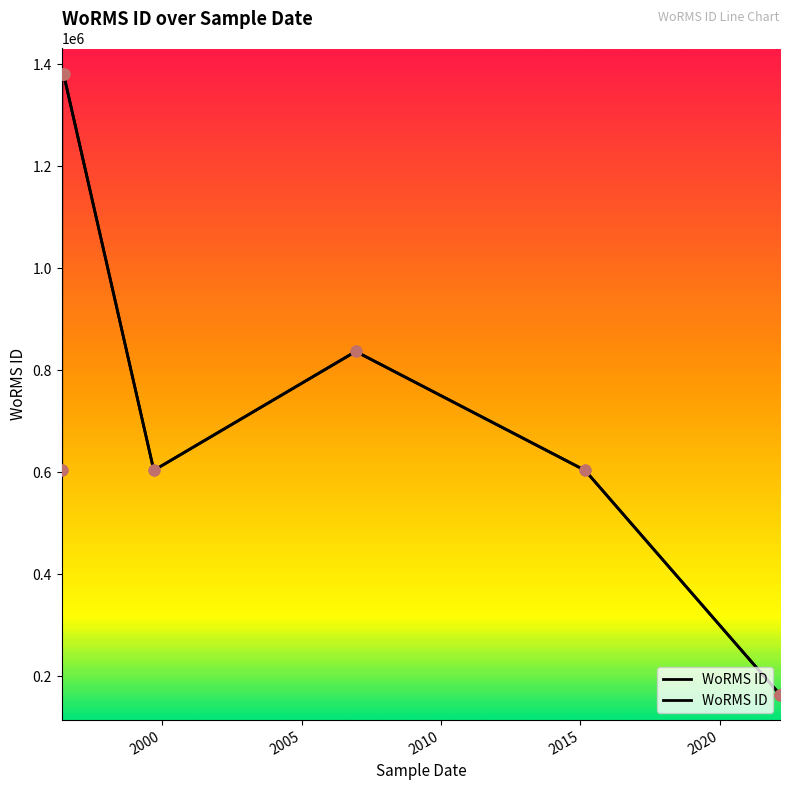

What is the ratio of the value at 11-12-2006 to the value at 03-03-2015?

1.4